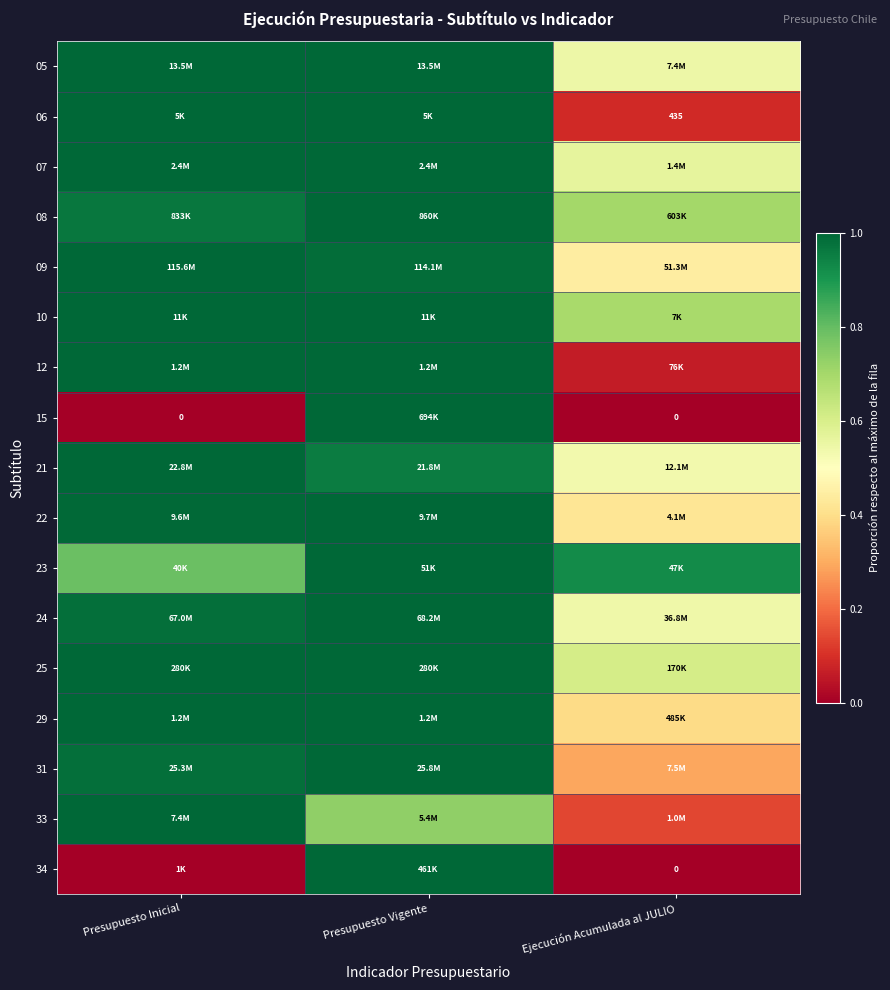

What is the difference between the highest and lowest values at Presupuesto Vigente?

0.3